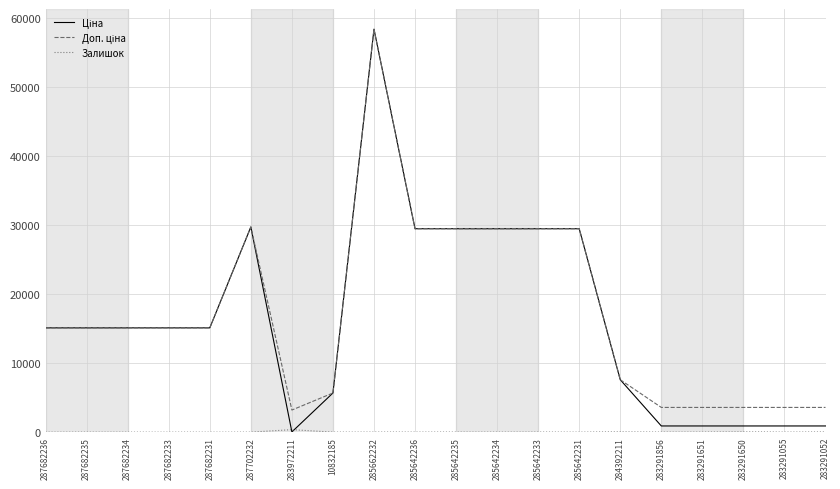

What is the maximum value shown in the chart?

58426.5